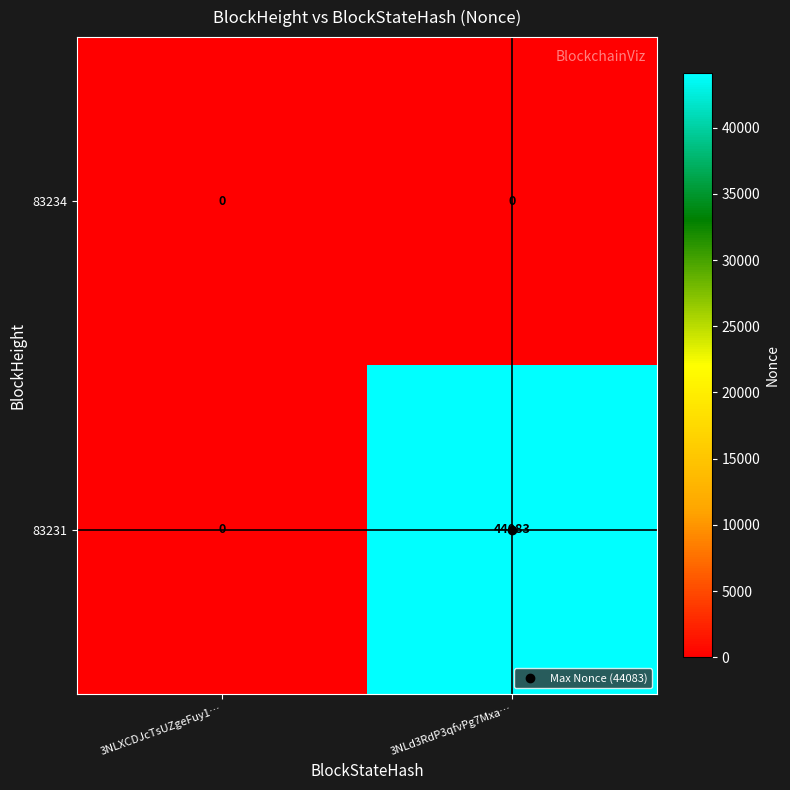

Between 3NLXCDJcTsUZgeFuy1… and 3NLd3RdP3qfvPg7Mxa…, which series saw the biggest shift?

83231